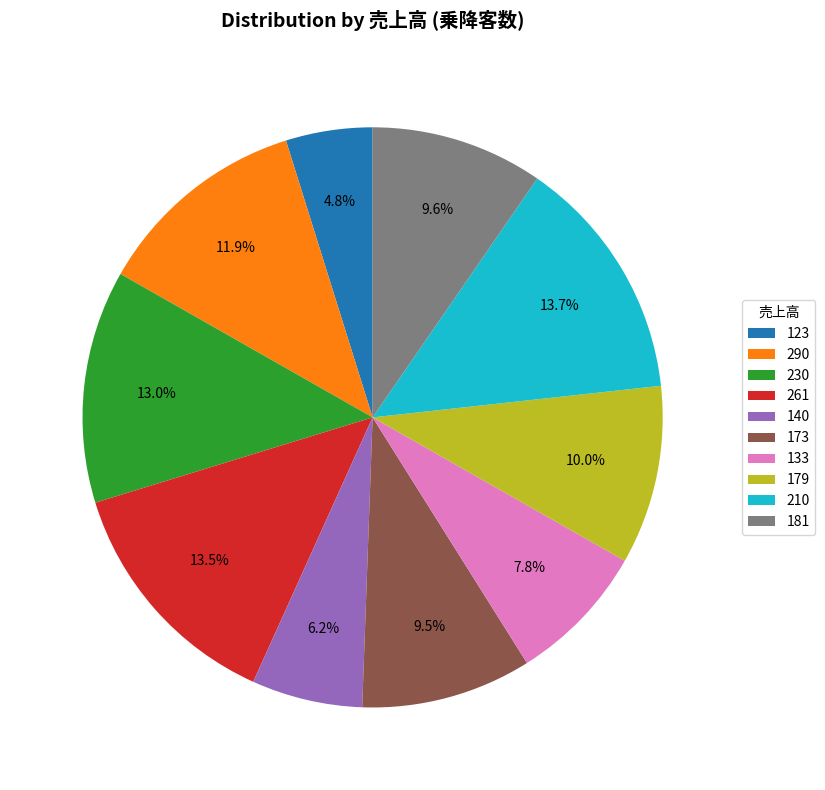

Is it true that 173 is 19% of the pie?

False